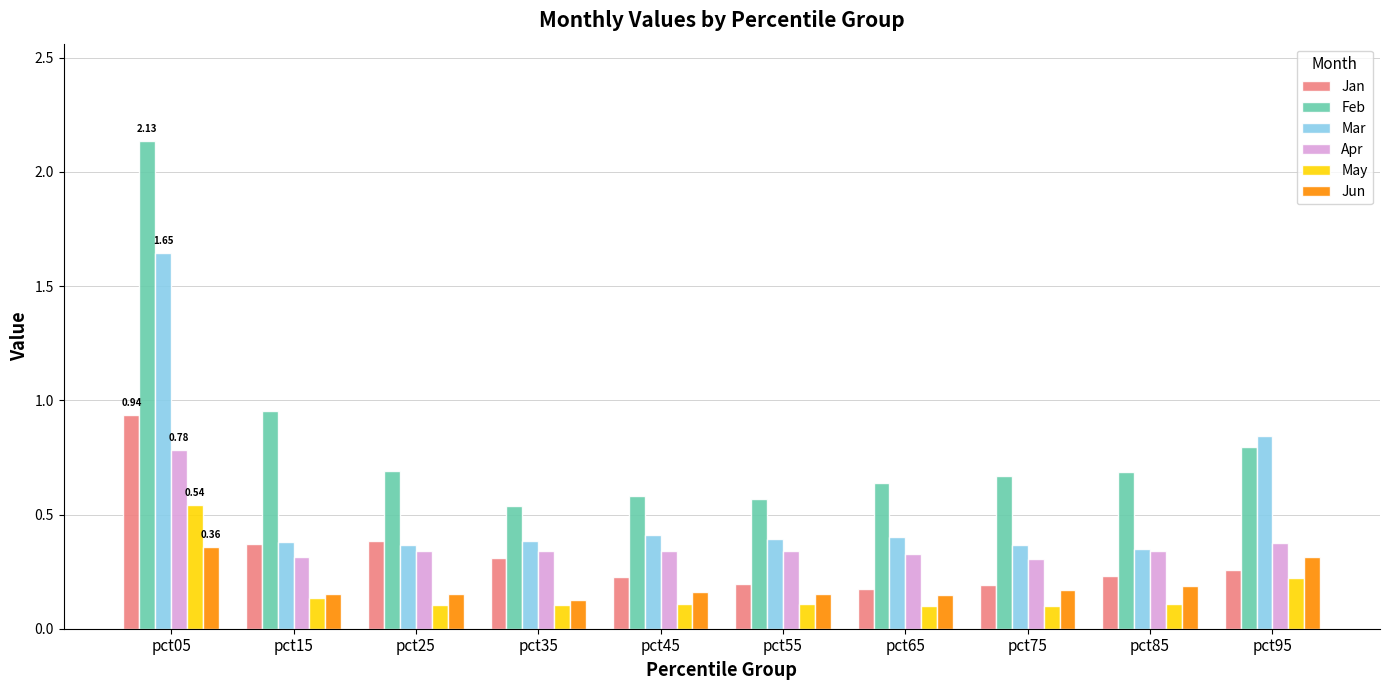

Which series has the largest total across all categories?

Feb